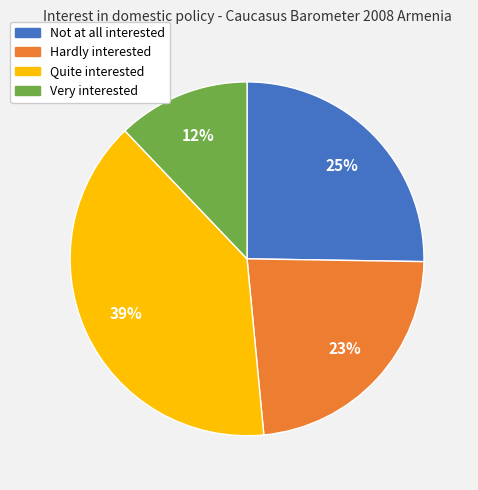

True or false: Not at all interested accounts for 25% of the total.

True